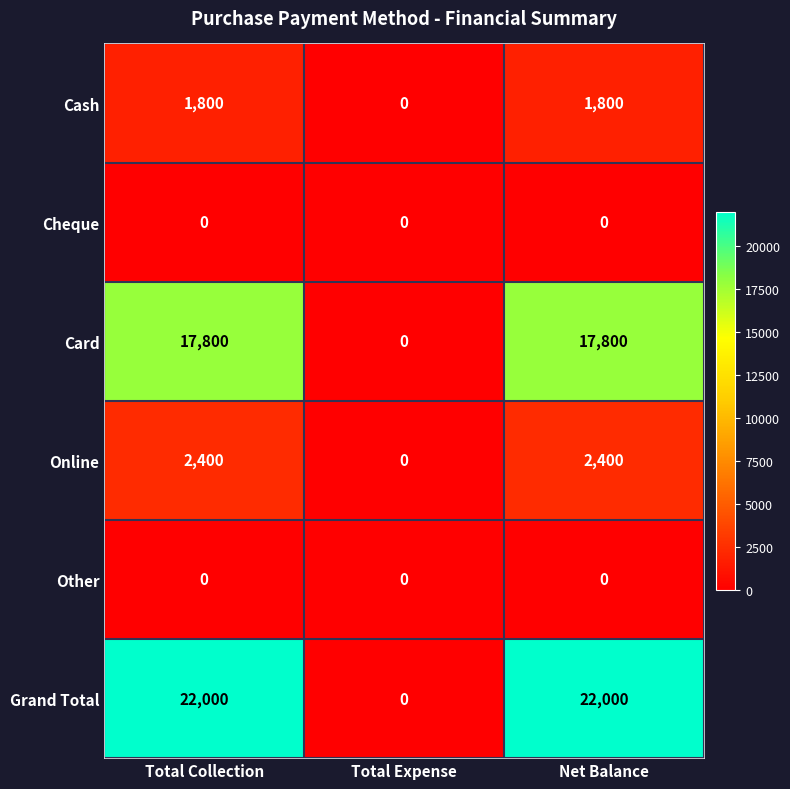

What is the approximate value of Grand Total at Net Balance?

22000